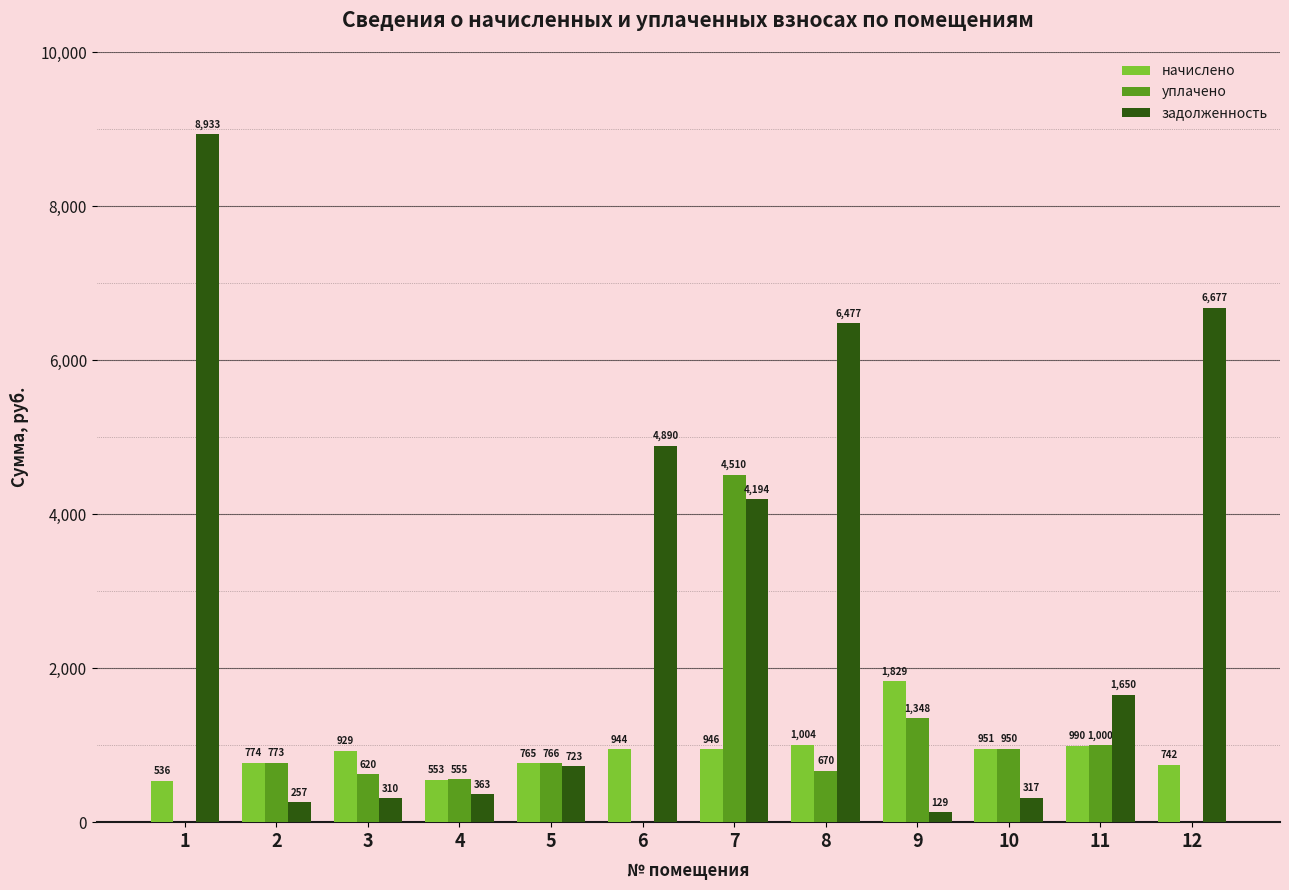

Which series changed the most between 1 and 3?

задолженность